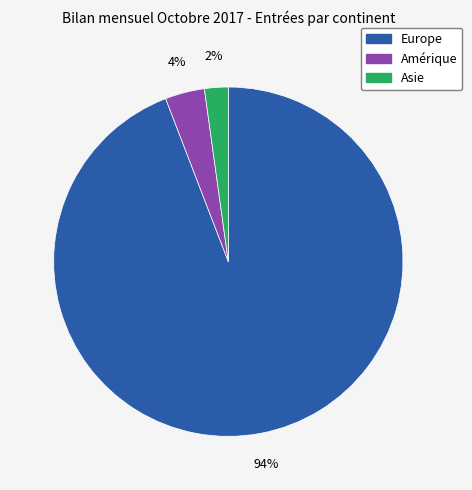

Does any single category account for the majority?

Yes